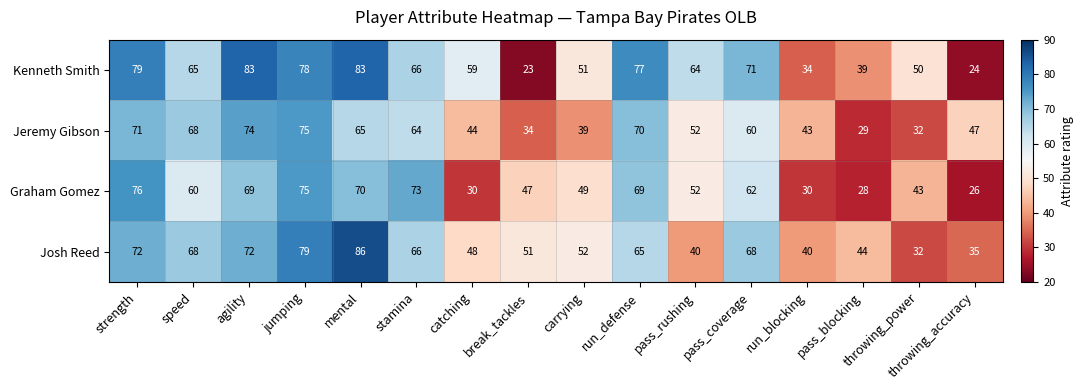

Which label corresponds to the smallest value in the chart?

break_tackles